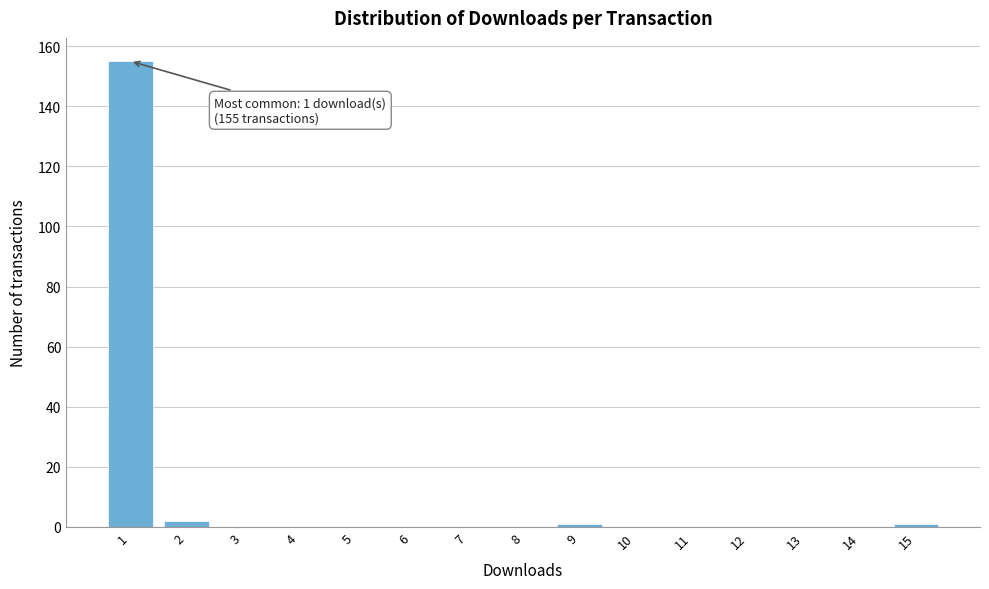

Which range on the x-axis has the tallest bar?

0.5 to 1.5